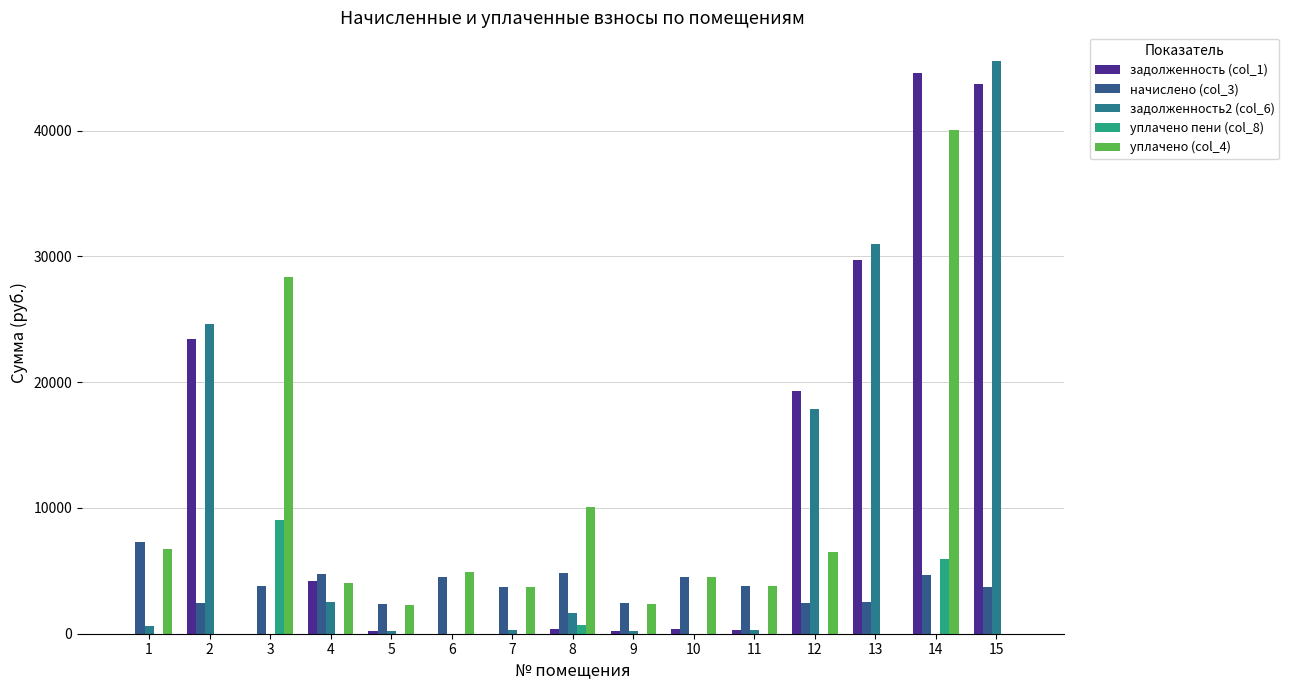

What are all the series names shown in the legend?

задолженность (col_1), начислено (col_3), задолженность2 (col_6), уплачено пени (col_8), уплачено (col_4)